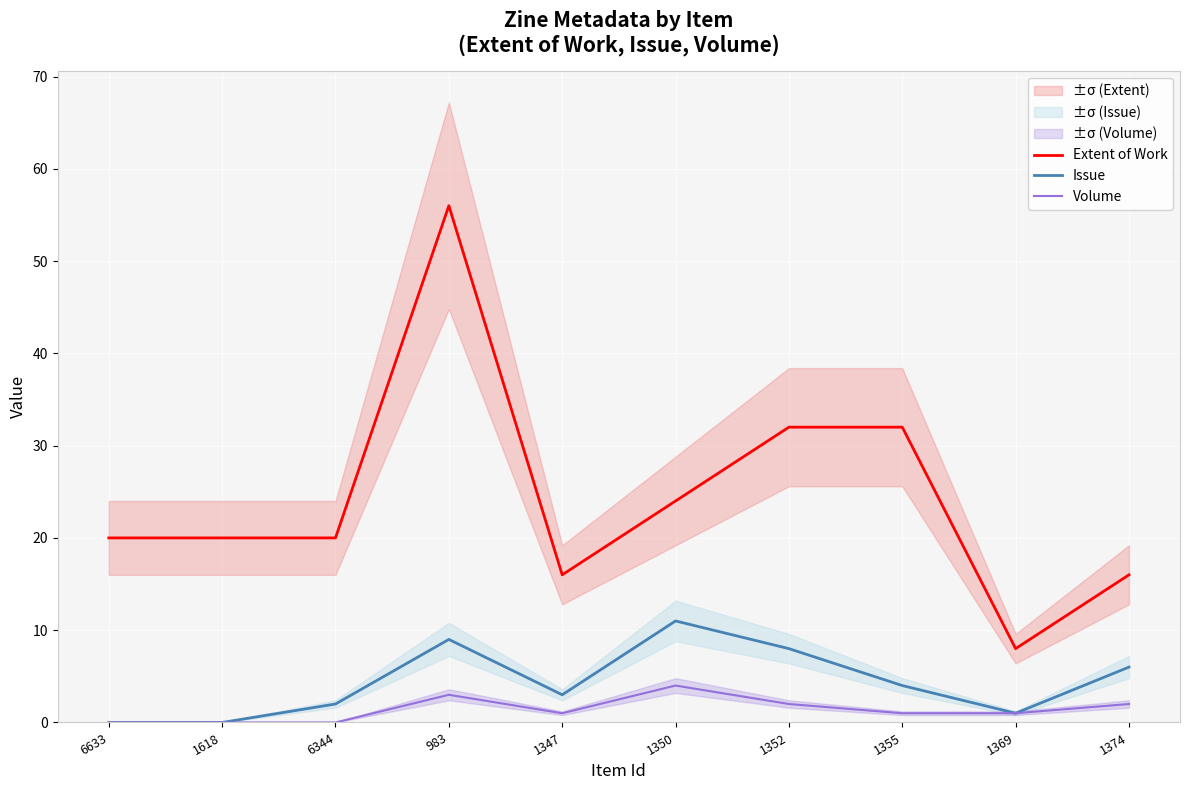

True or false: Volume and Extent of Work intersect in this chart.

False